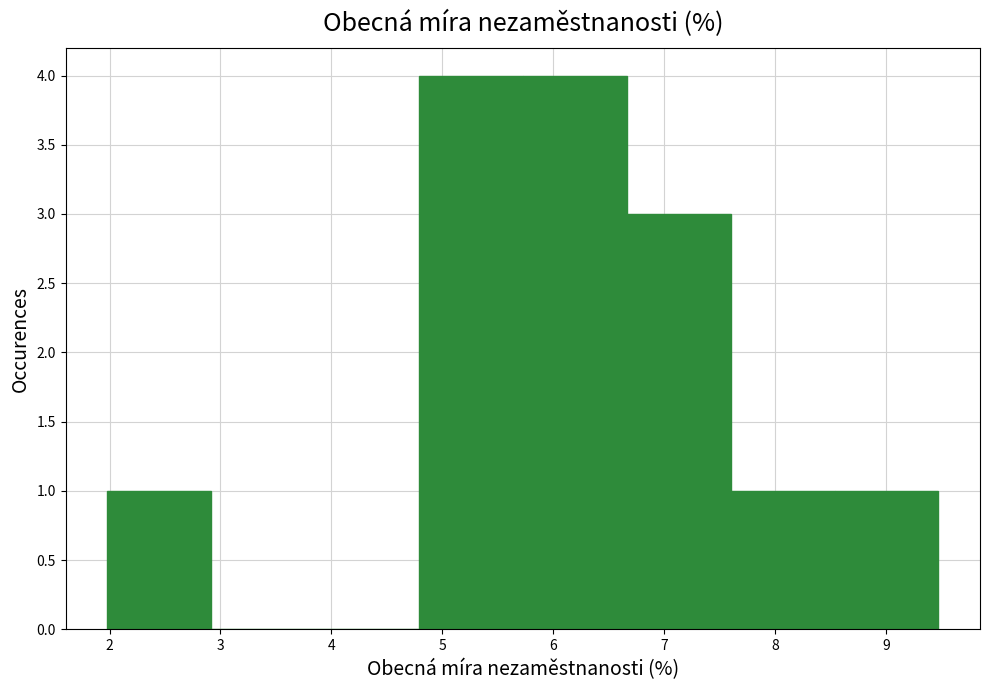

Reading left to right, transcribe this chart: for each bar, give the range it covers on the x-axis and its height. Neither the bar edges nor the heights are printed on the chart, so give them approximately, as read against the axes.

2.0 to 2.9: 1
2.9 to 3.9: 0
3.9 to 4.8: 0
4.8 to 5.7: 4
5.7 to 6.7: 4
6.7 to 7.6: 3
7.6 to 8.5: 1
8.5 to 9.5: 1